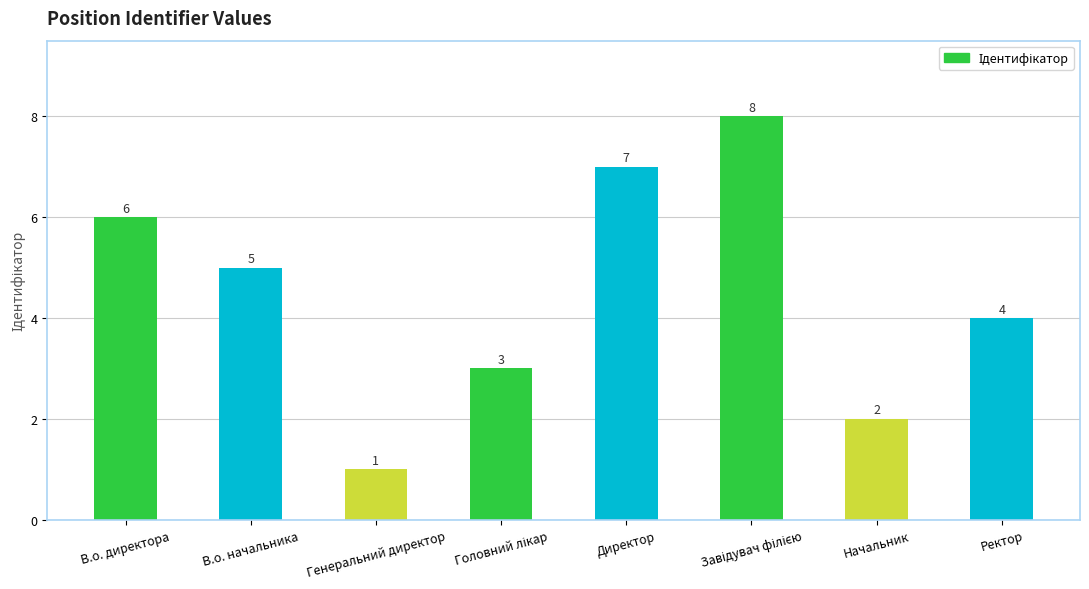

What is the minimum value shown in the chart?

1